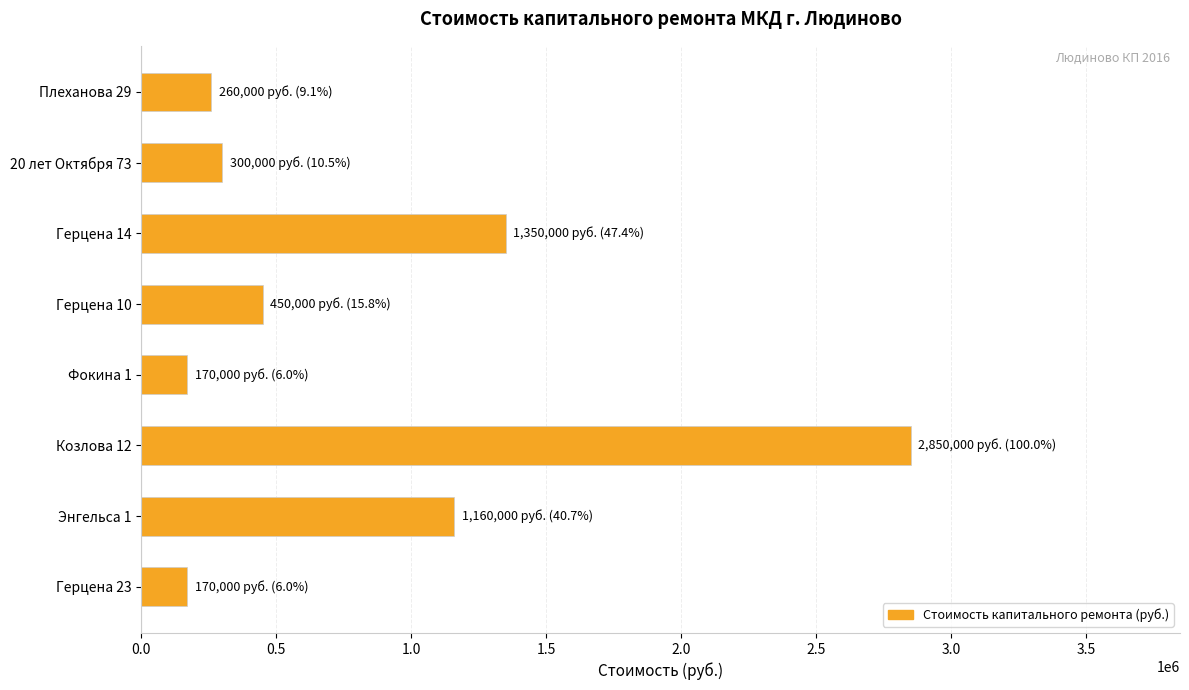

What is the average value?

838750